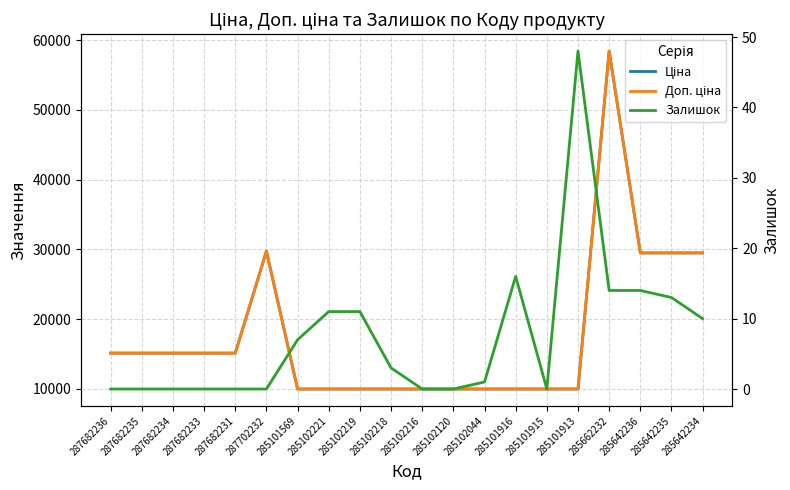

What is the greatest value displayed?

58426.5